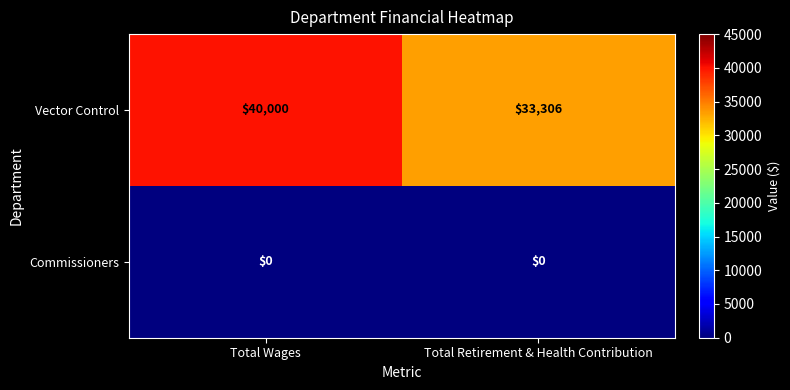

The value of Vector Control at Total Wages is 40000. True or false?

True